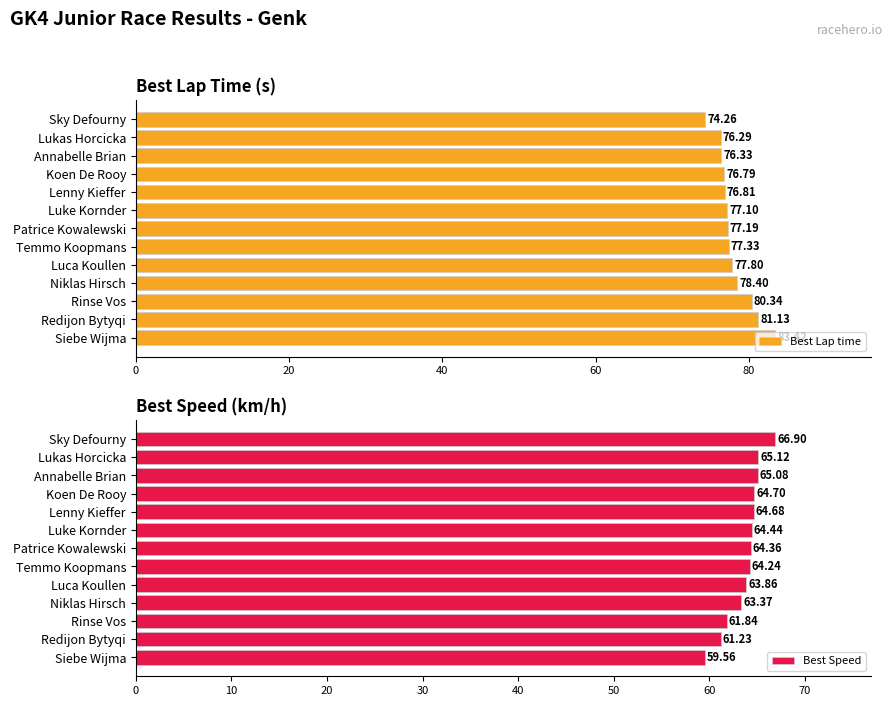

At how many categories does at least one series exceed 62?

13